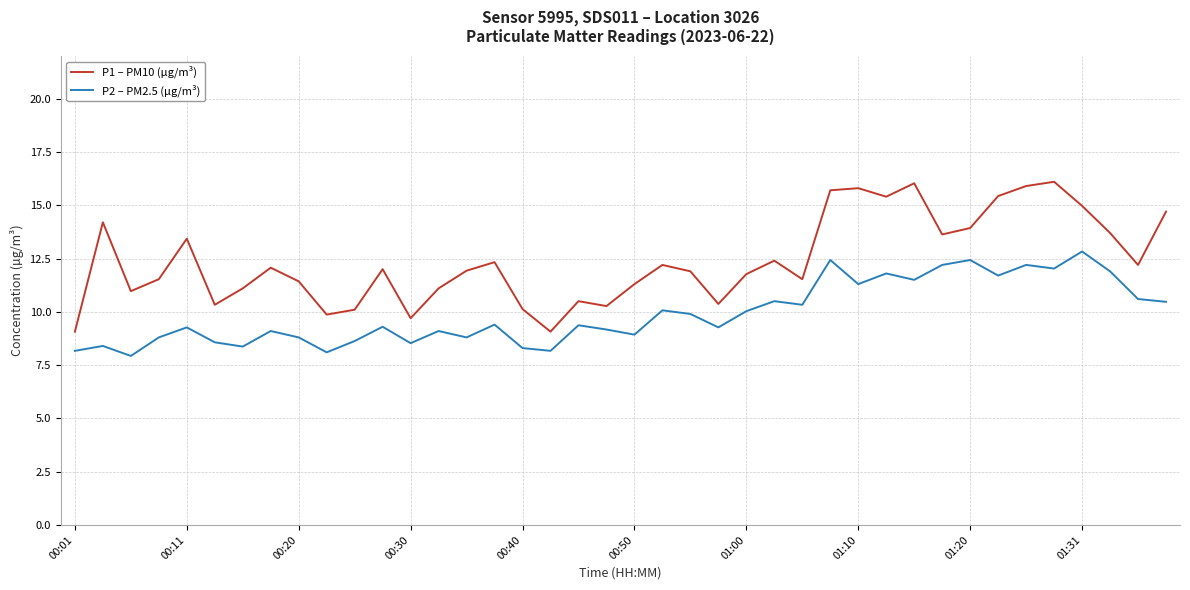

Rank the series by their average value, from highest to lowest.

P1 – PM10 (µg/m³), P2 – PM2.5 (µg/m³)